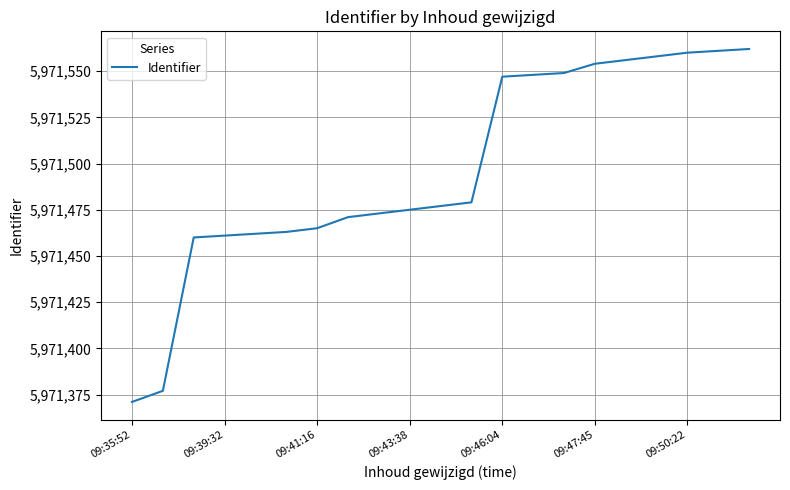

What is the difference between the maximum and minimum values?

191